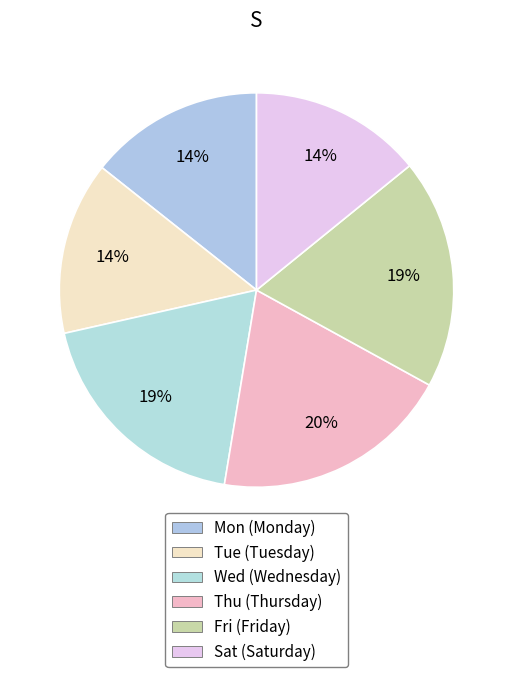

Is there any slice that represents more than half of the pie?

No